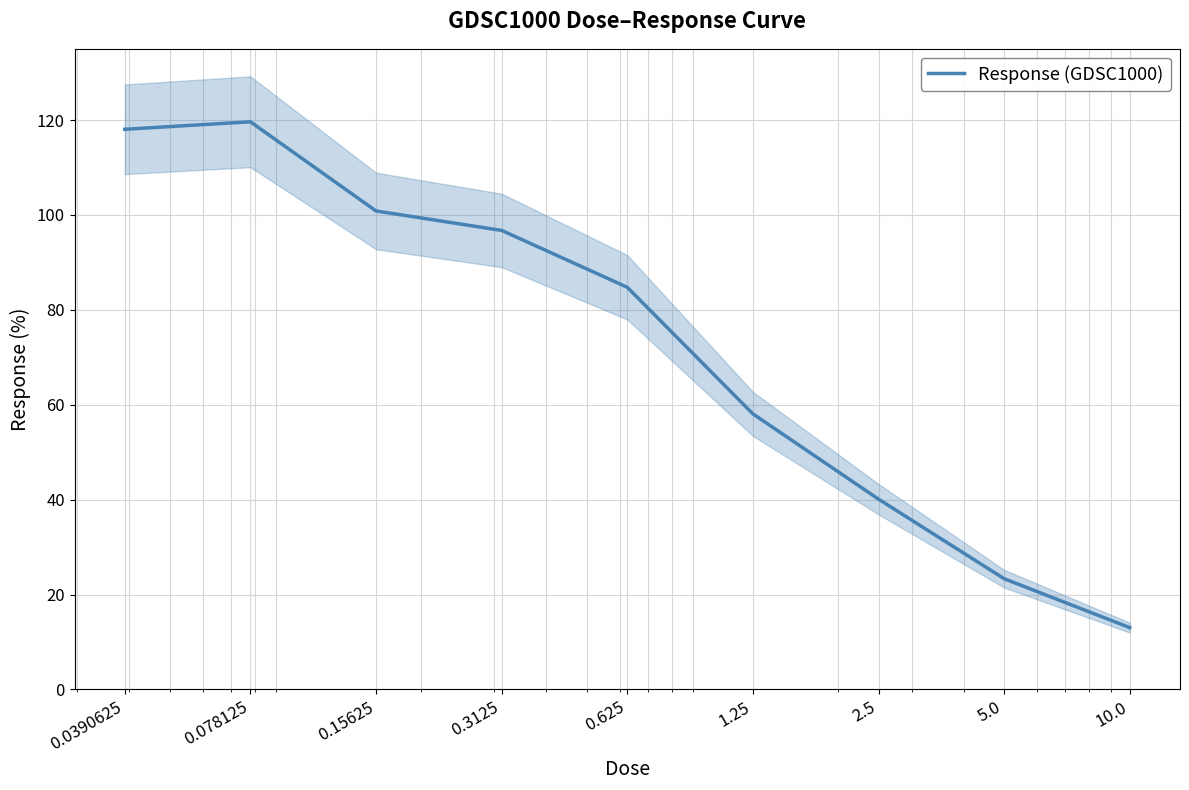

What is the difference between the maximum and minimum values?

106.6